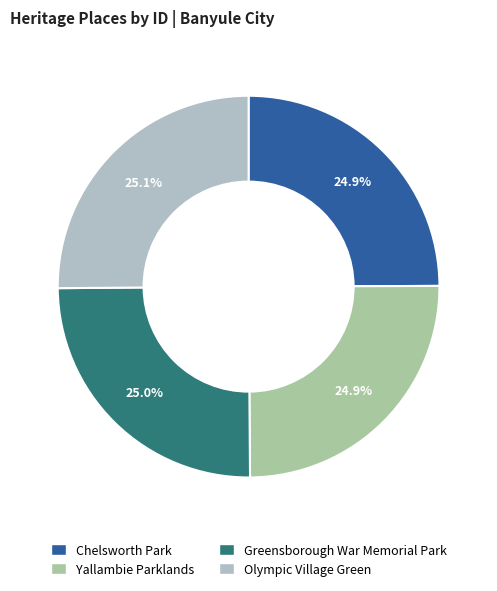

How many slices are in this pie chart?

4